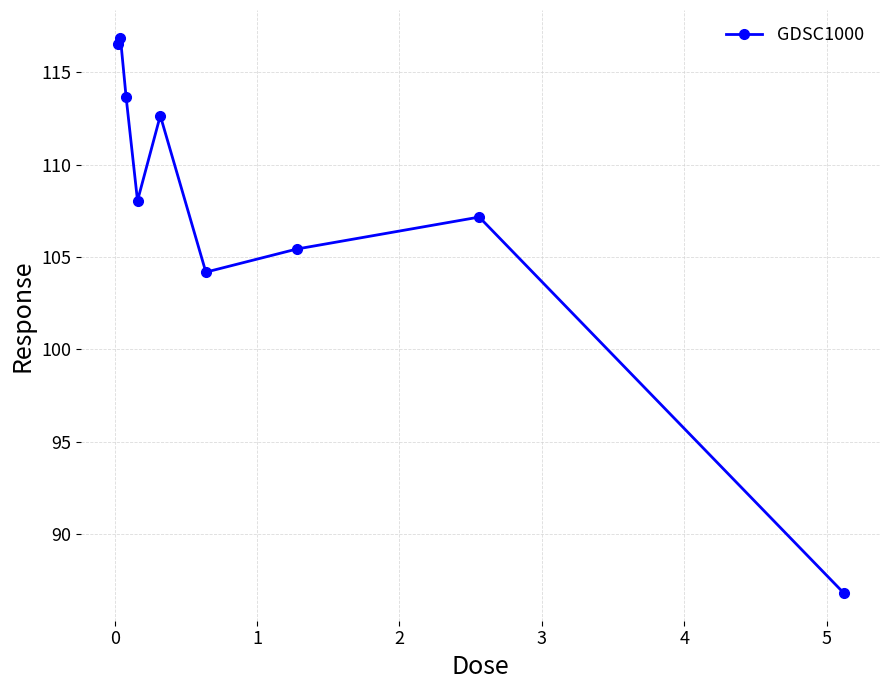

How many interior local peaks (higher than both neighbors) does the data have?

3